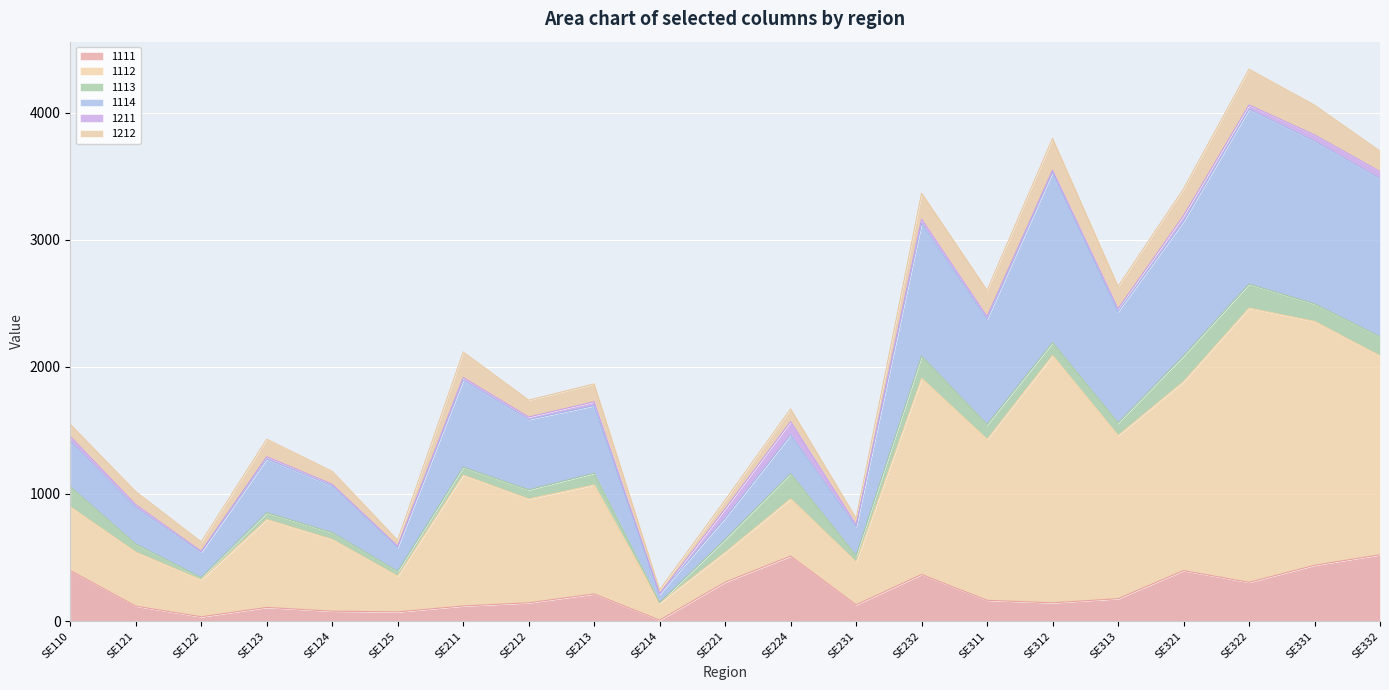

Which category has the lowest value in the 1111 series?

SE214